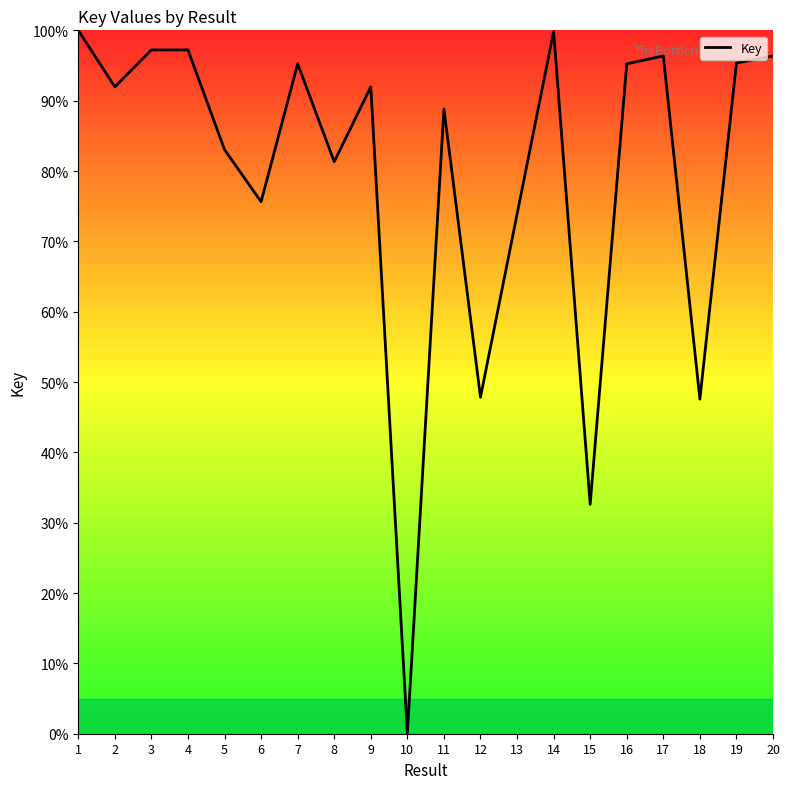

What is the difference between the values at 1 and 17?

3.6